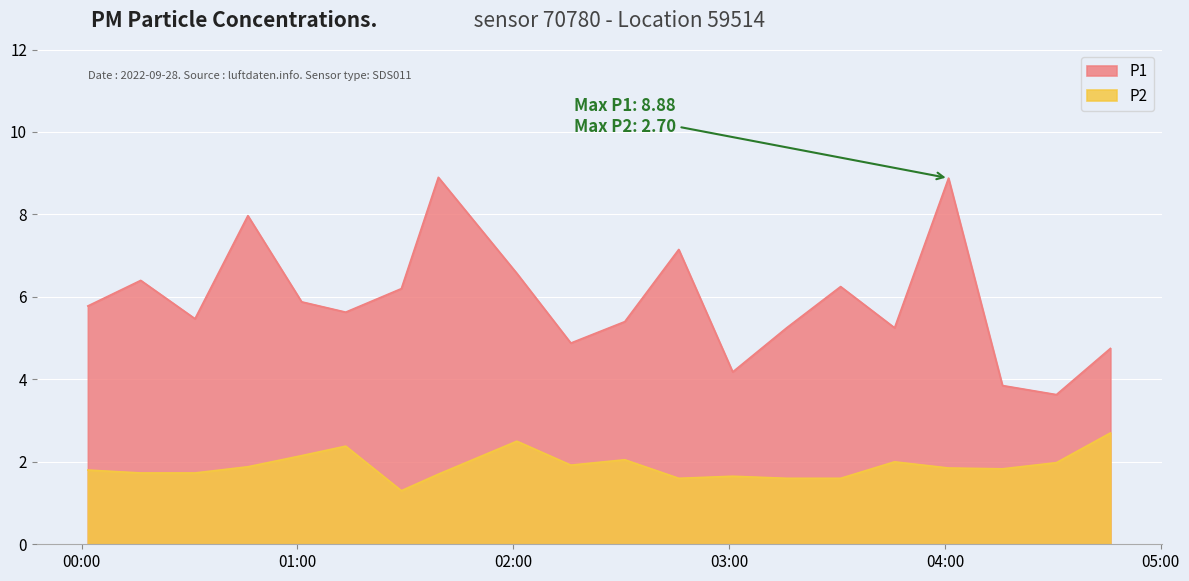

Which has a higher value, 02:16 or 00:46?

00:46